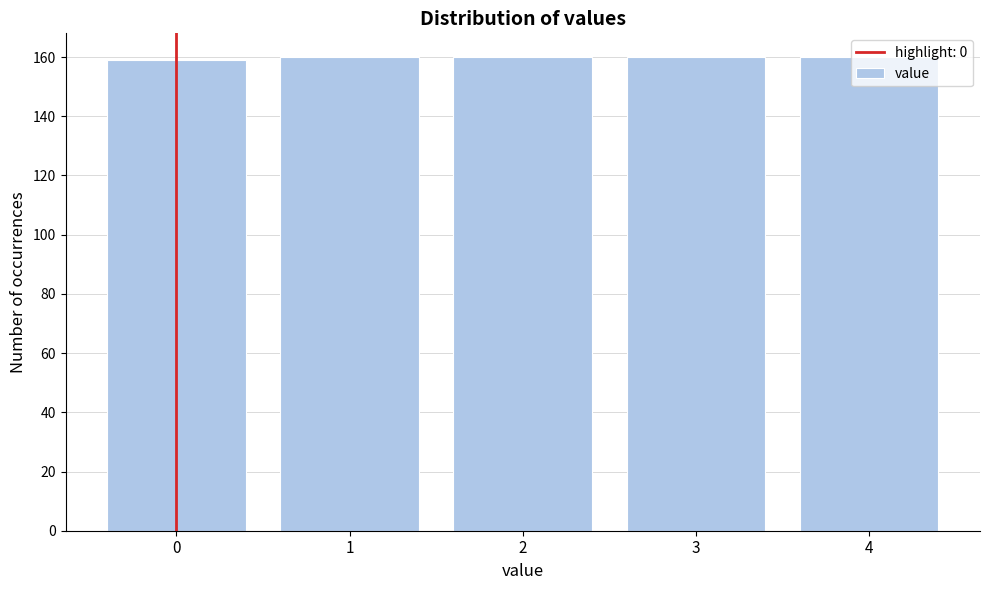

What is the value of the 1st bar from the left?

159